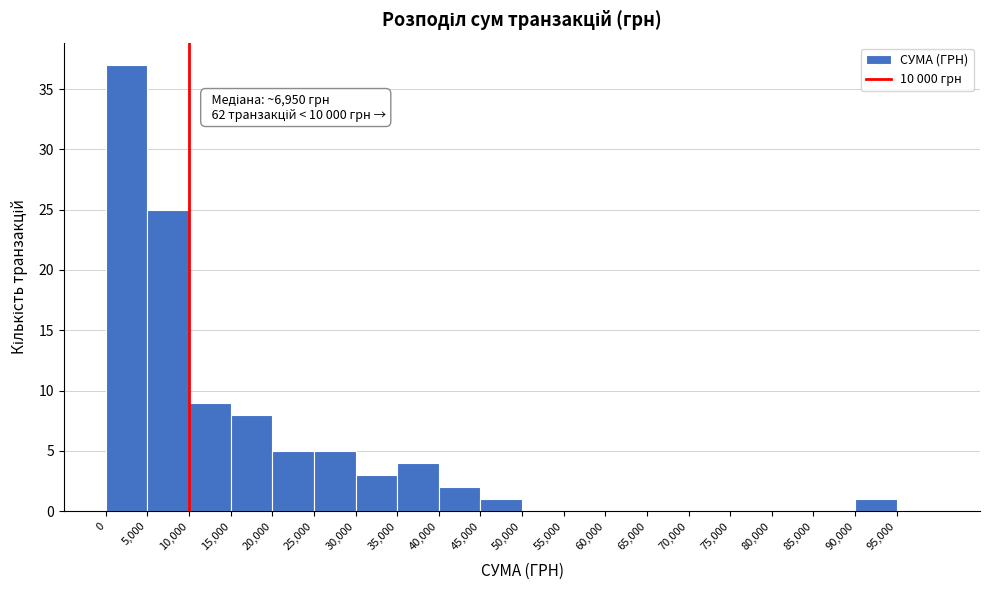

Over which range of the x-axis is the bar tallest?

0 to 5000